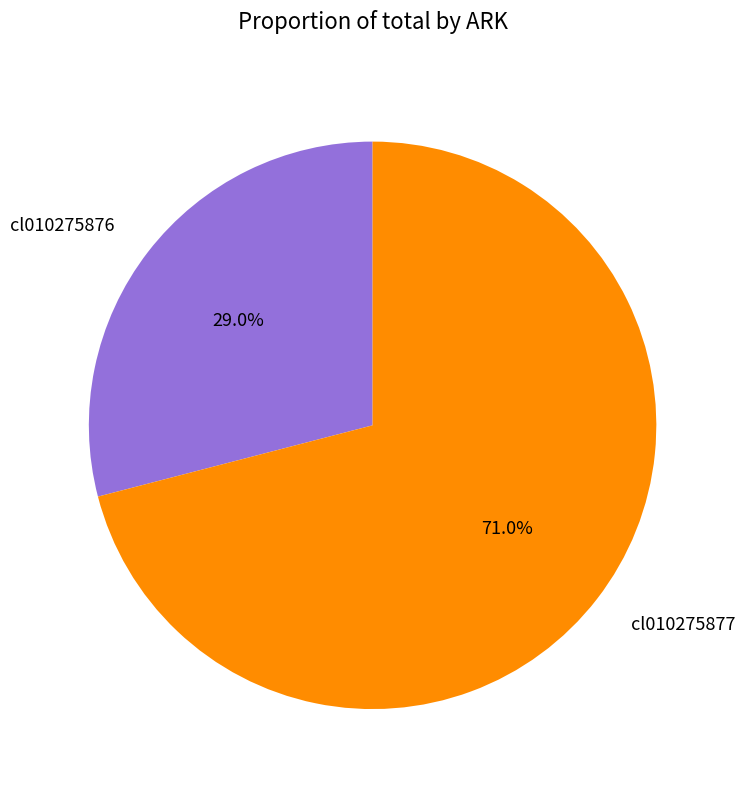

The cl010275877 slice represents 65% of the pie. True or false?

False